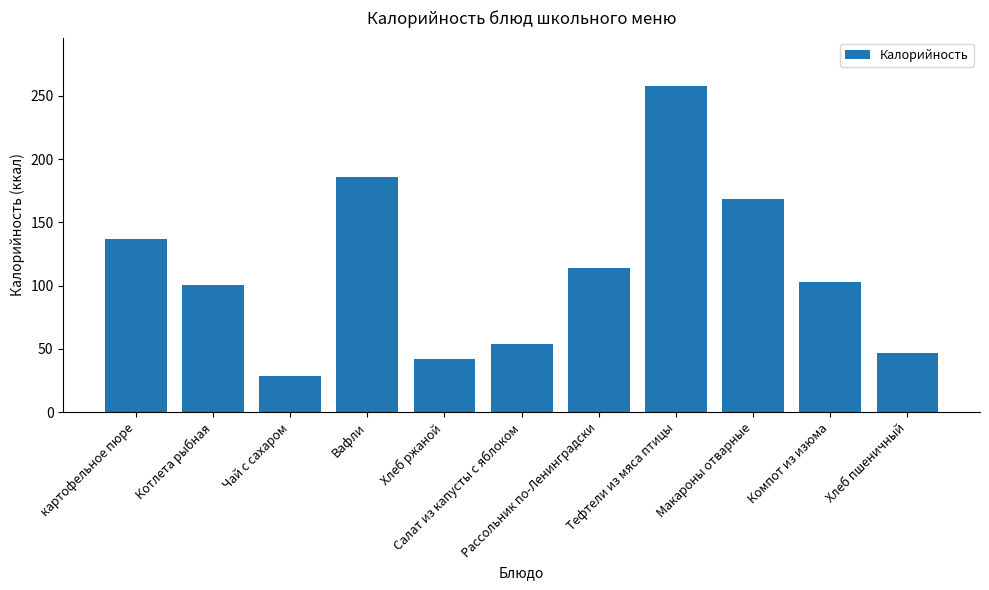

At which category does the chart reach its minimum across all series?

Чай с сахаром